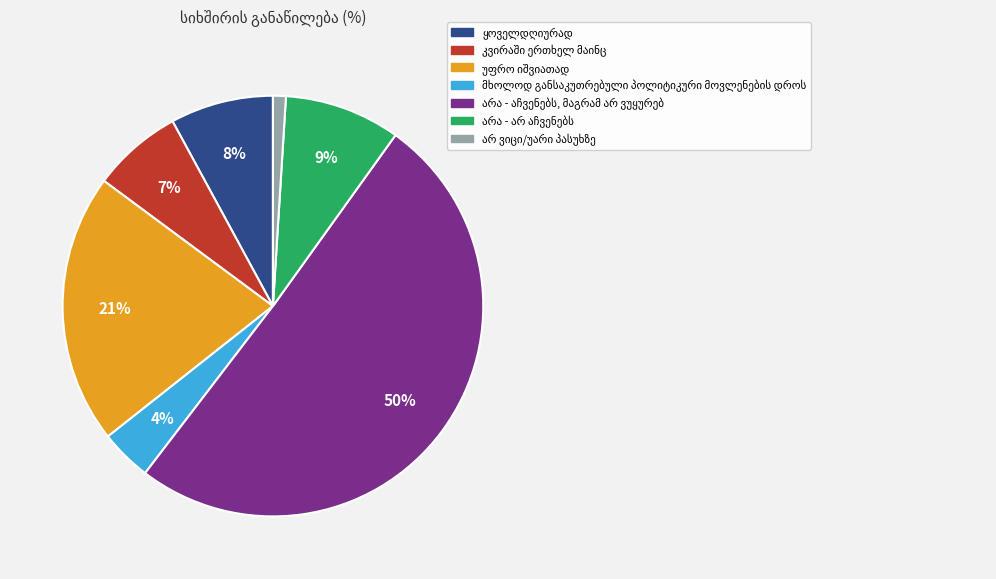

To the nearest percent, what is the average slice percentage?

14%